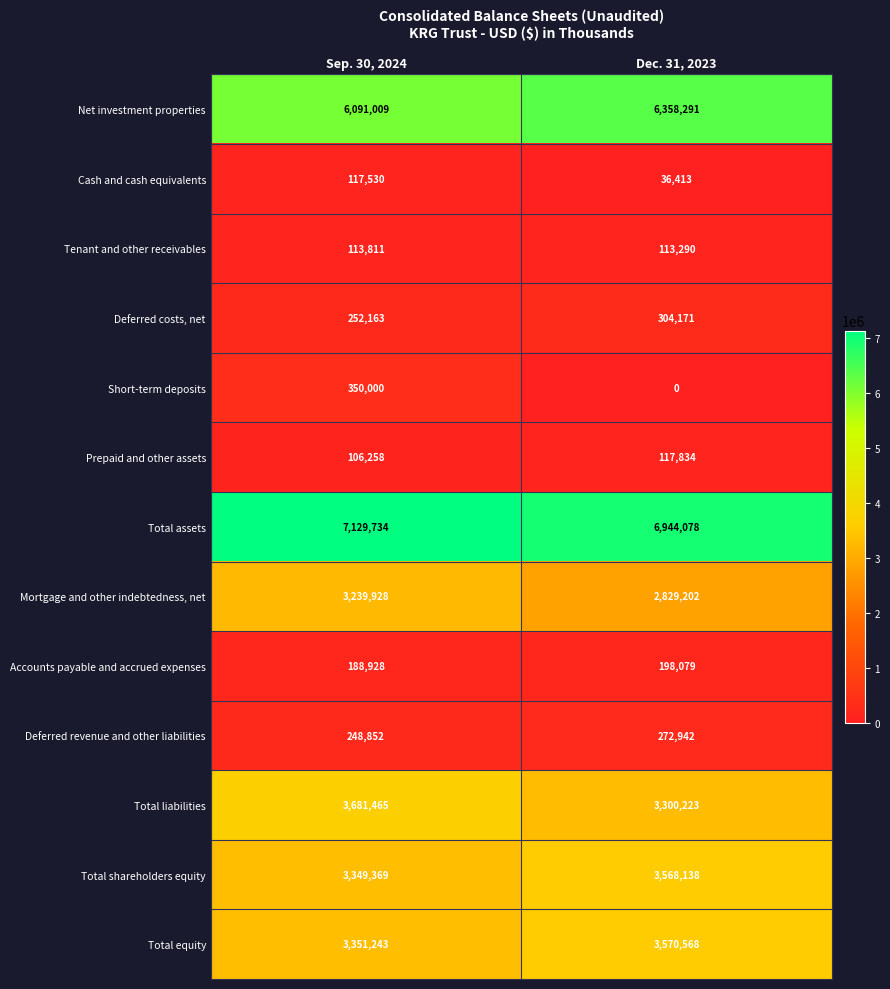

At how many categories does at least one series exceed 6404501?

2